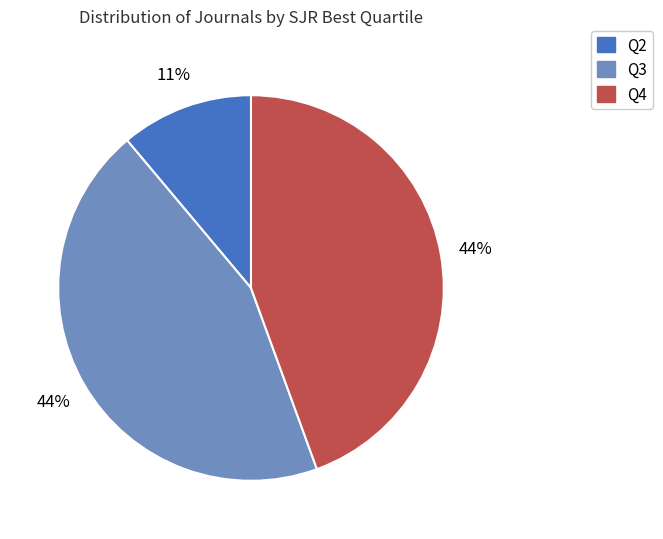

To the nearest percent, what is the average slice percentage?

33%